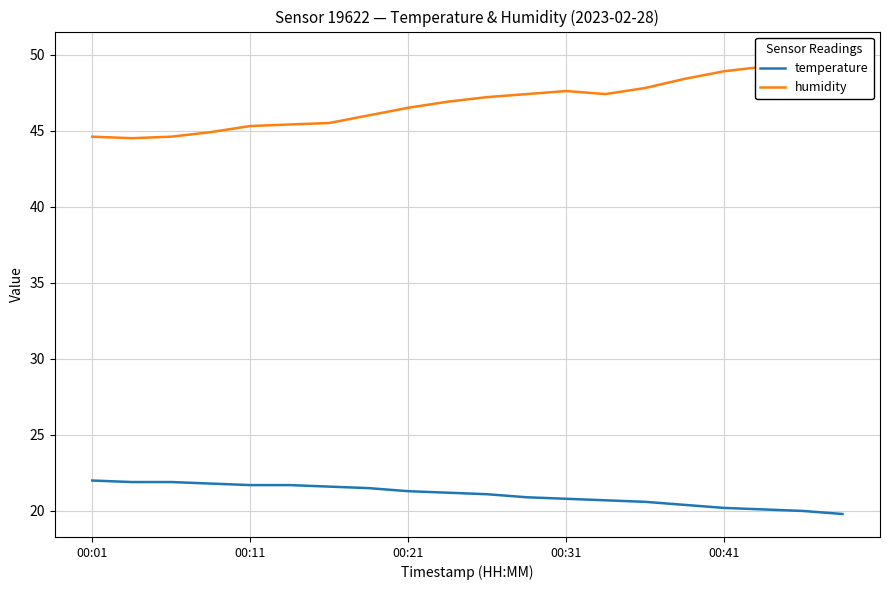

Is it true that humidity equals 44.6 at 00:01?

True